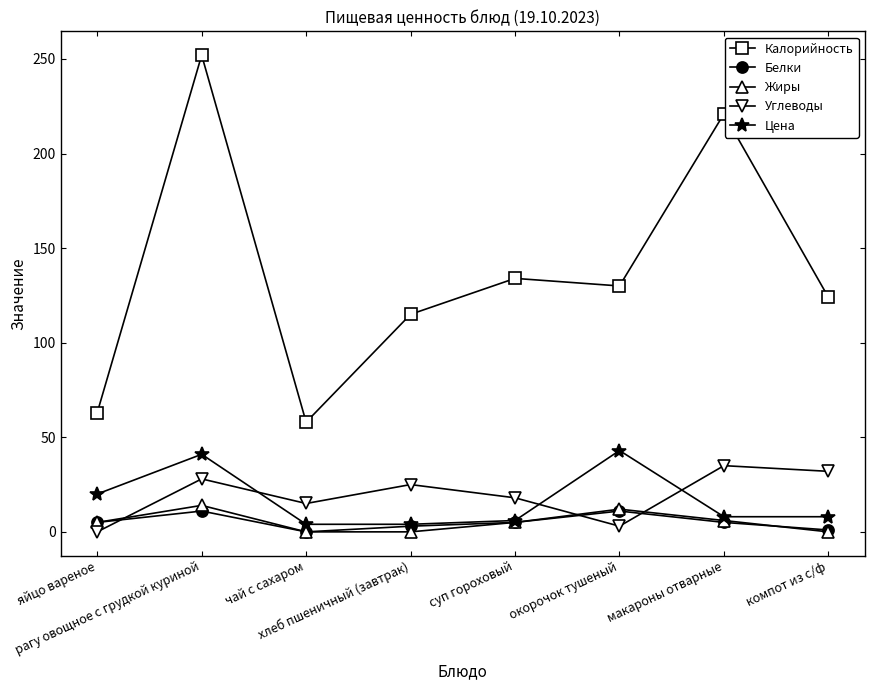

Where does the Калорийность series first go above 130?

рагу овощное с грудкой куриной